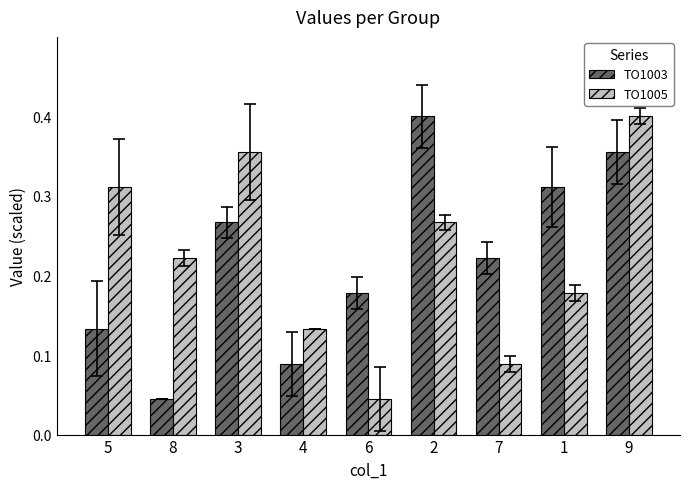

Which series changed the most between 5 and 6?

TO1005